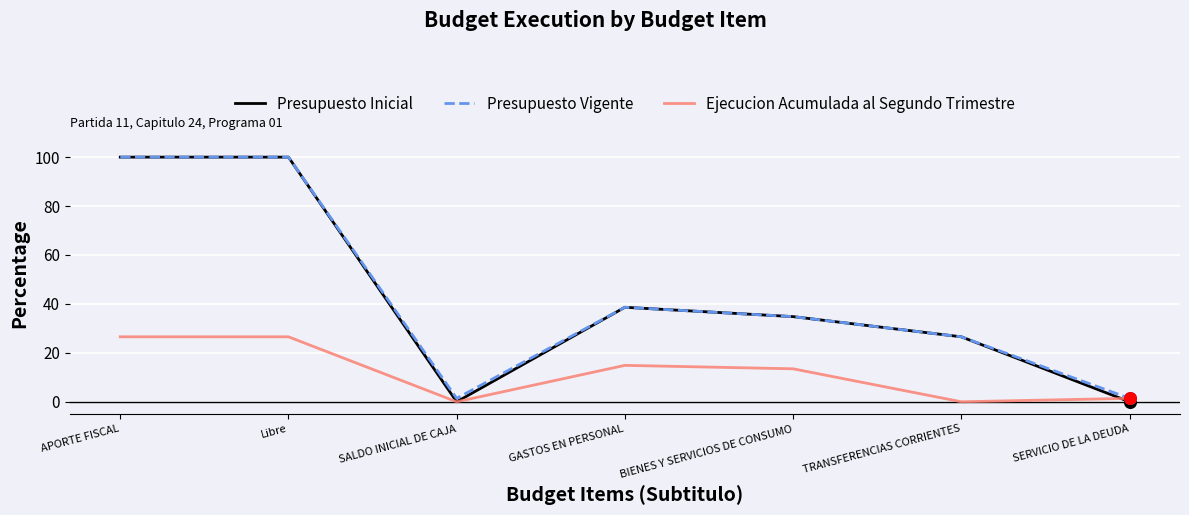

Is the value of Presupuesto Vigente at APORTE FISCAL greater than the value of Presupuesto Inicial at SALDO INICIAL DE CAJA?

Yes